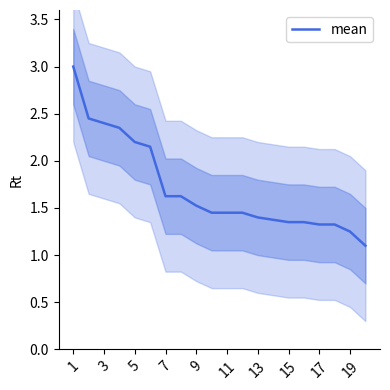

What is the difference between the second highest and second lowest values?

1.2